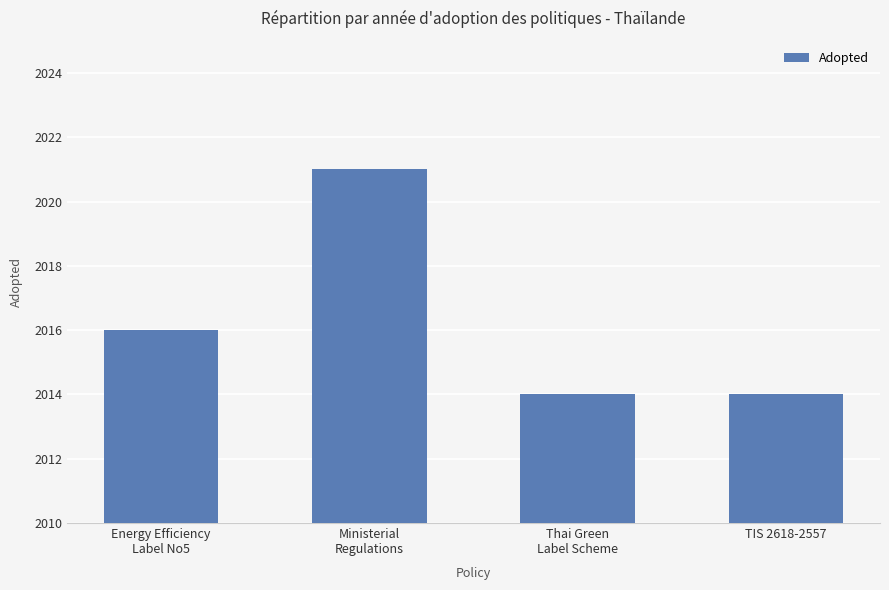

What is the sum of the values at Energy Efficiency
Label No5 and TIS 2618-2557?

4030